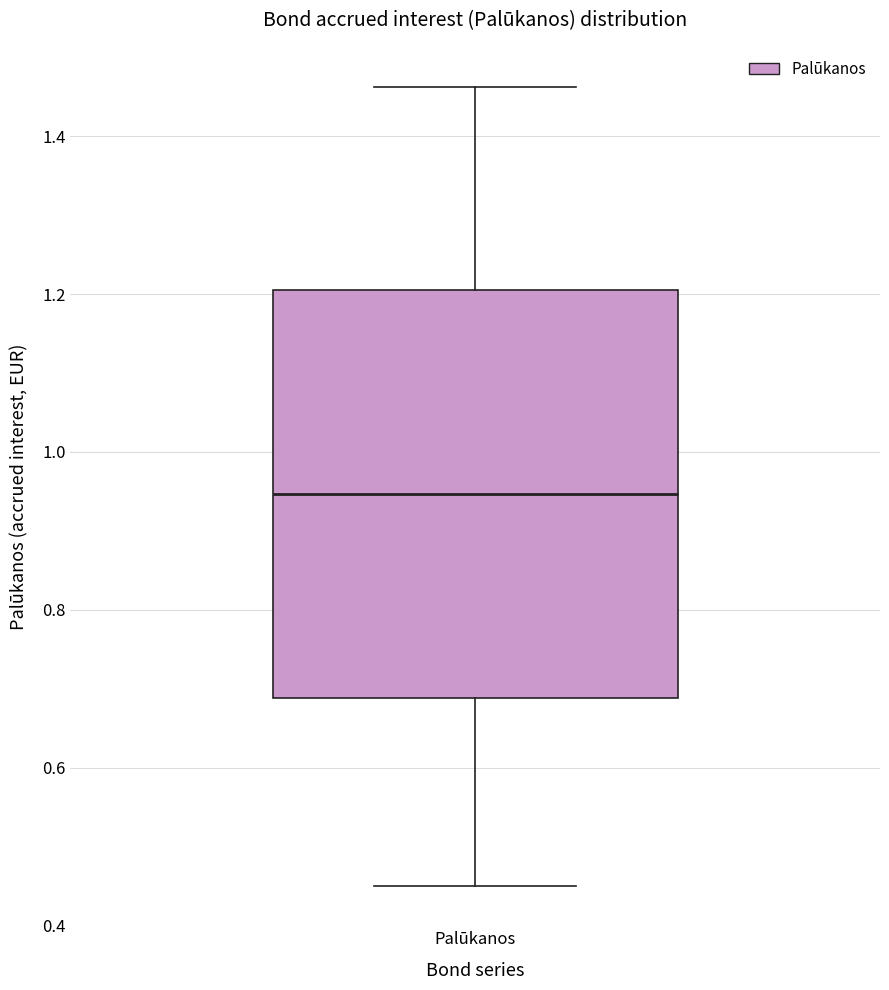

Where does the median line of the box for Palūkanos sit on the y-axis? The values are not printed on the chart, so give them approximately, as read against the axis.

0.94